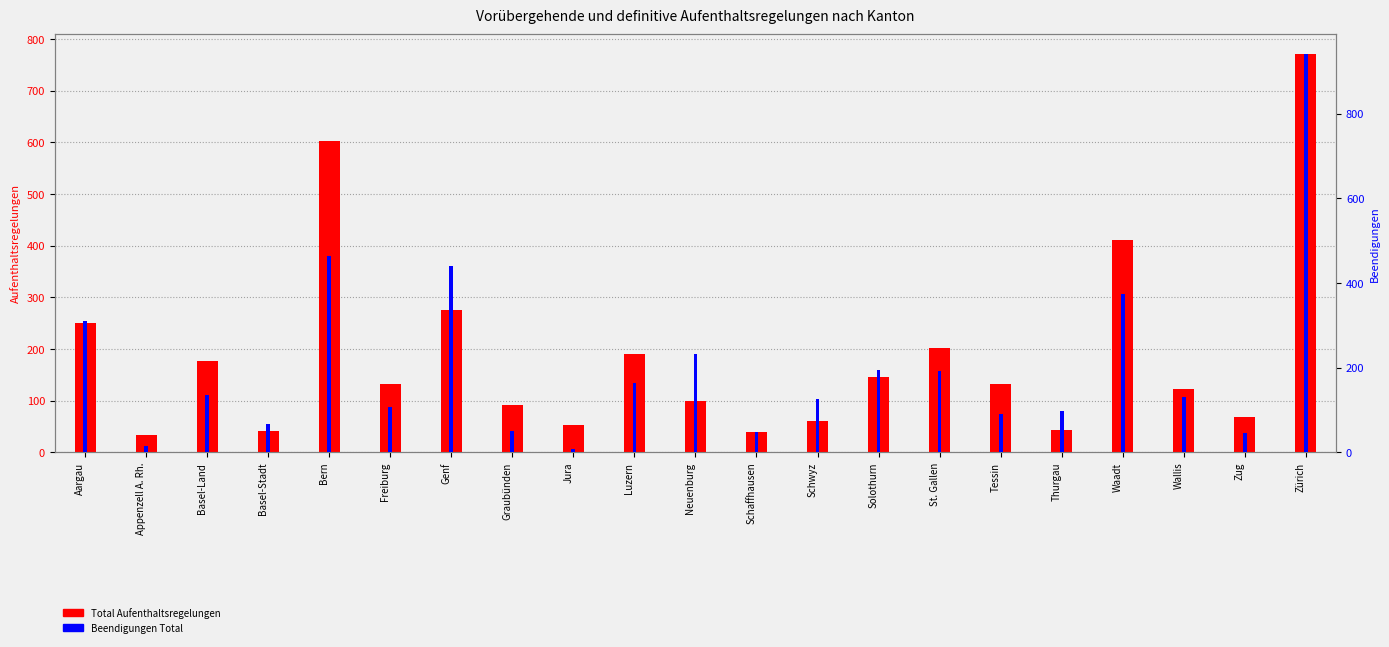

What is the label of the 14th bar from the left?

Solothurn